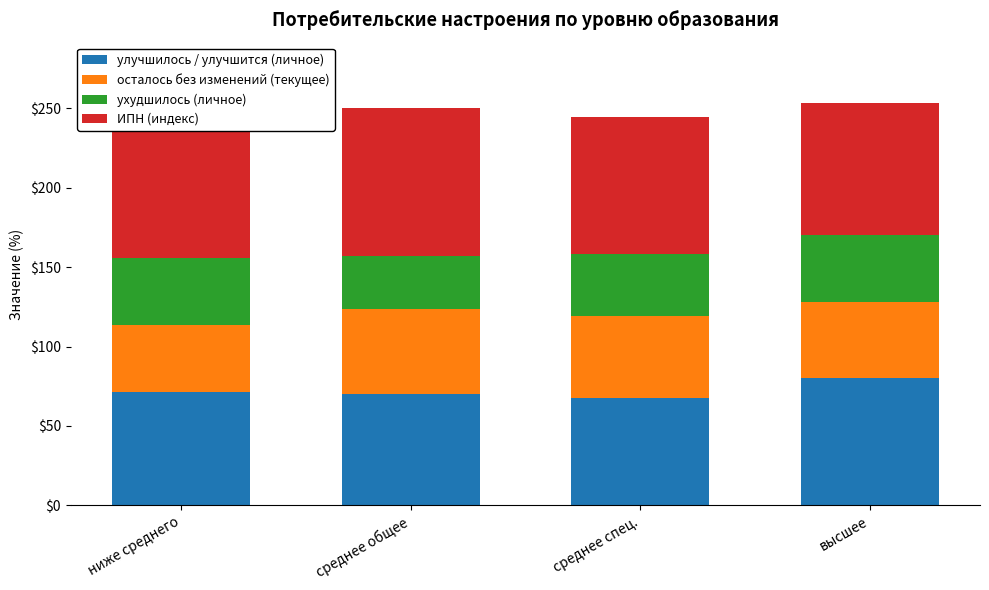

Read the улучшилось / улучшится (личное) value at ниже среднего.

71.7